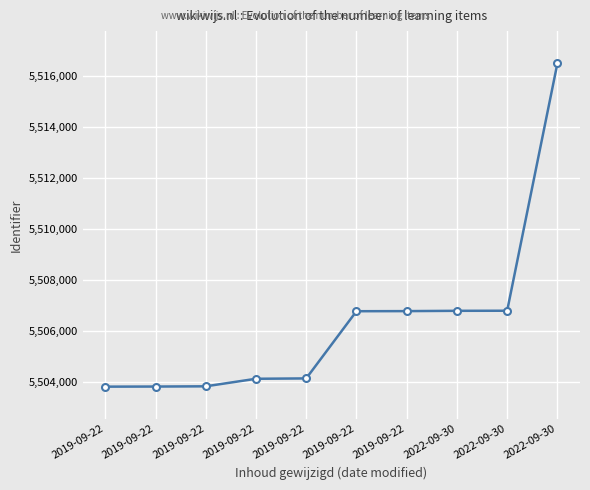

Reading left to right, transcribe all the data shown in this chart.

5503832	5503836	5503845	5504140	5504154	5506782	5506786	5506798	5506801	5516473